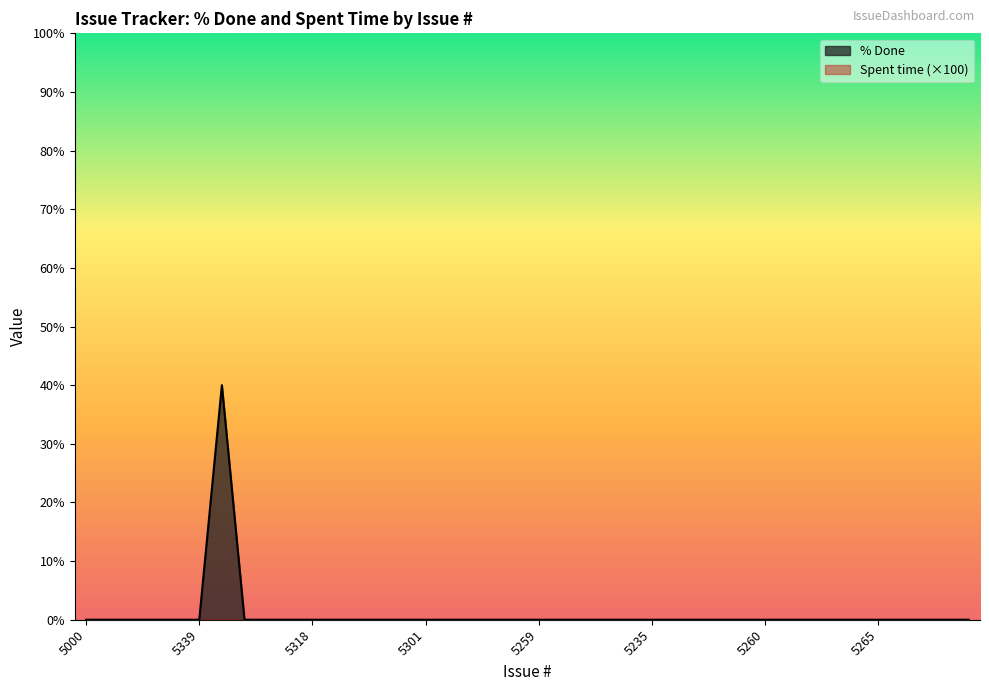

Is it true that the value at 4967 is -26?

False